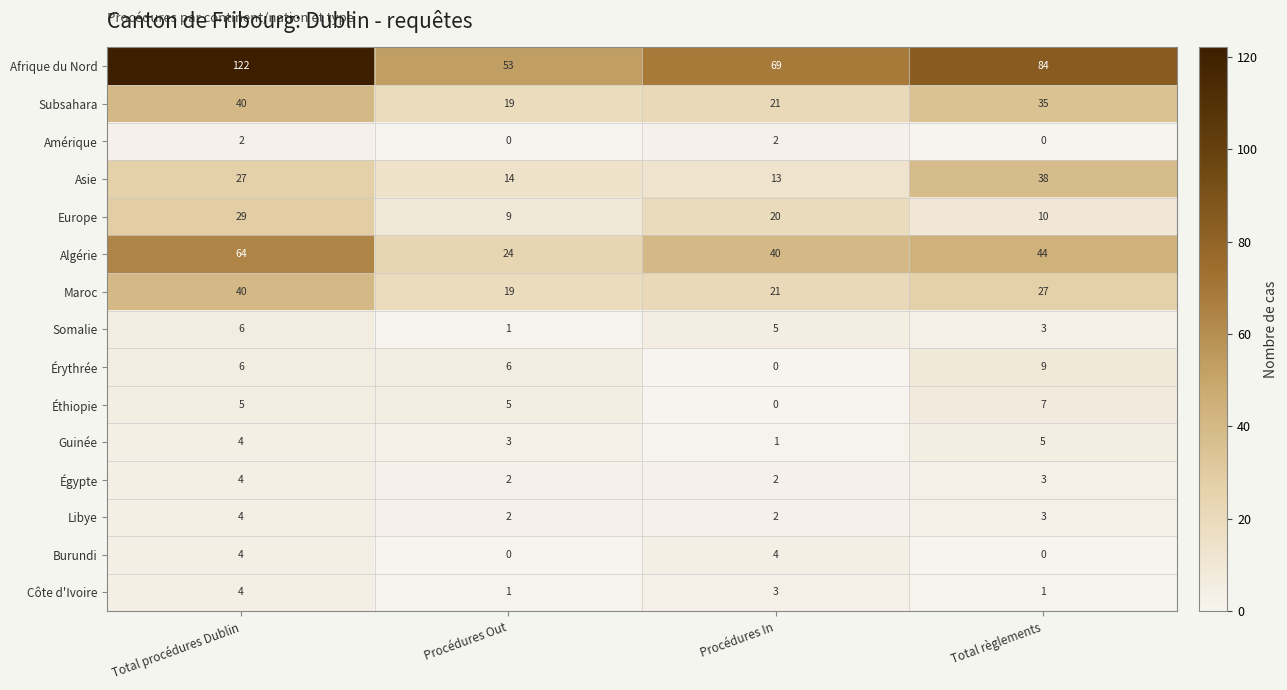

The Somalie series shows 6 at Total procédures Dublin. True or false?

True